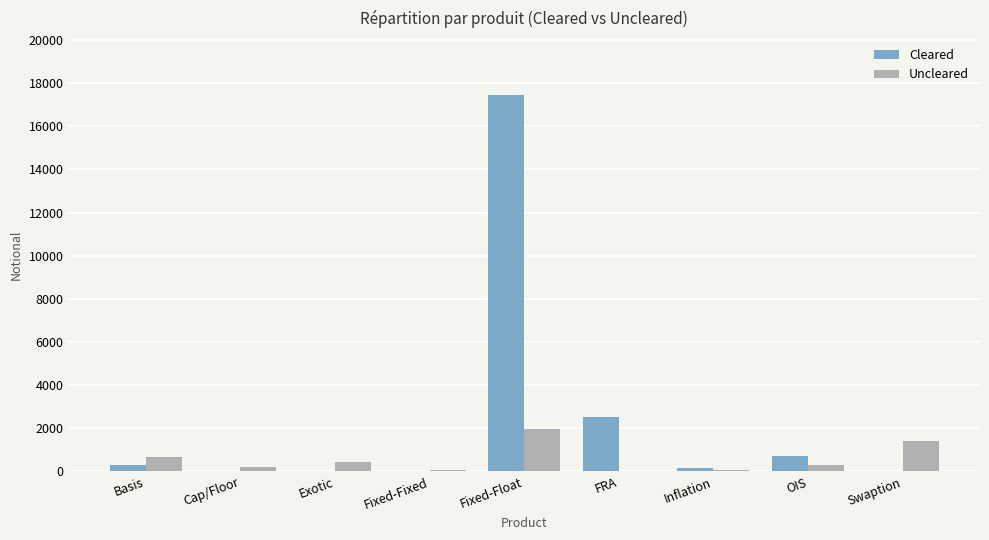

What is the sum of all Cleared values?

21175